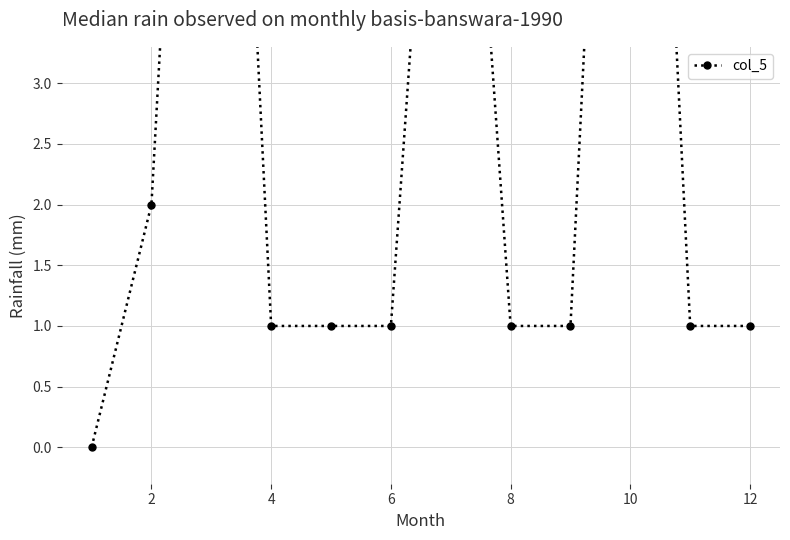

What is the change in value from 6 to 7?

-10